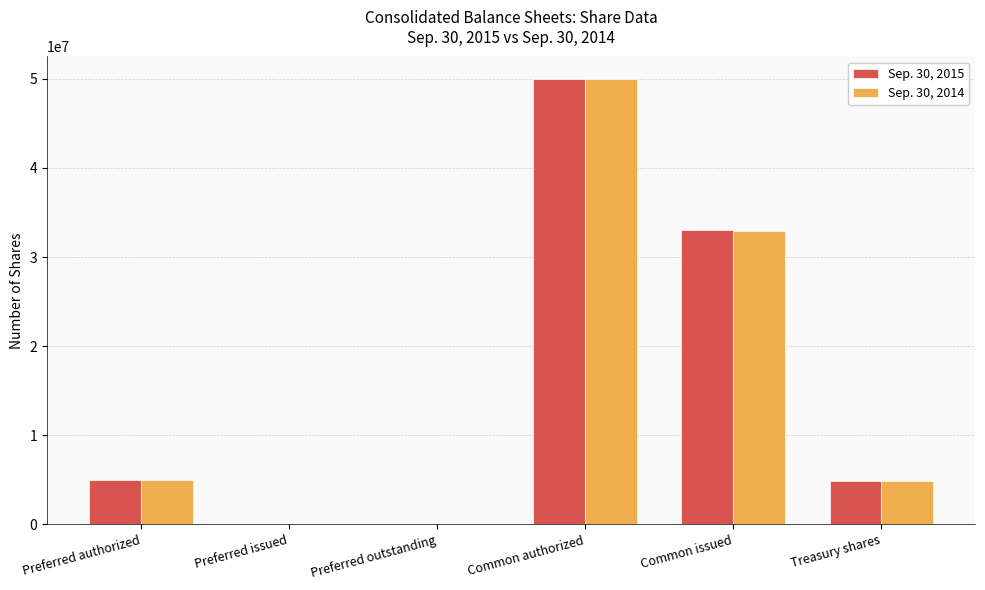

Is the value of Sep. 30, 2015 at Treasury shares greater than the value of Sep. 30, 2014 at Preferred outstanding?

Yes